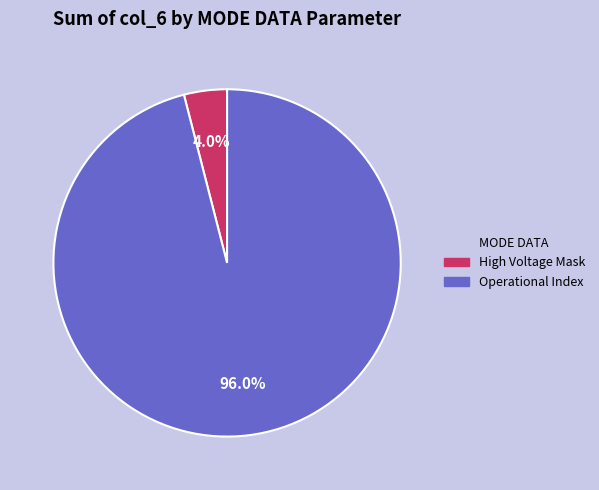

Does any single category account for the majority?

Yes